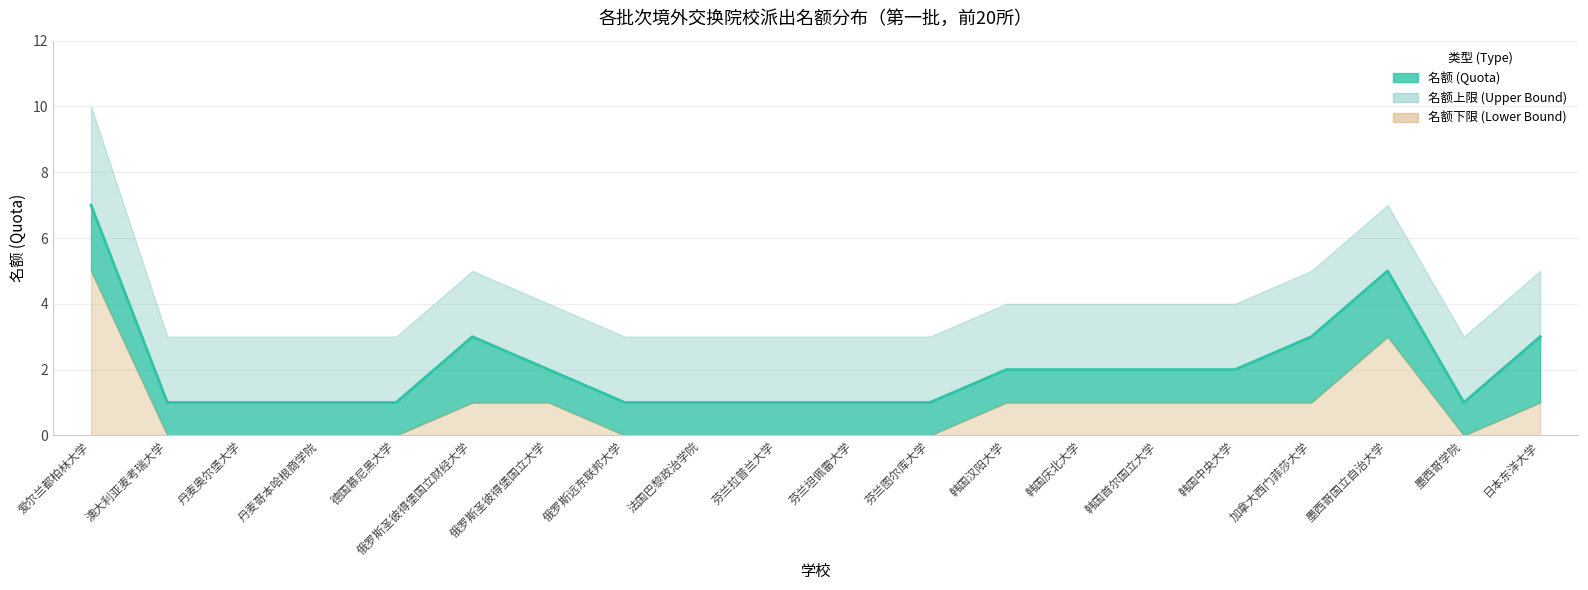

The value of 名额 (Quota) at 俄罗斯远东联邦大学 is 1. True or false?

False